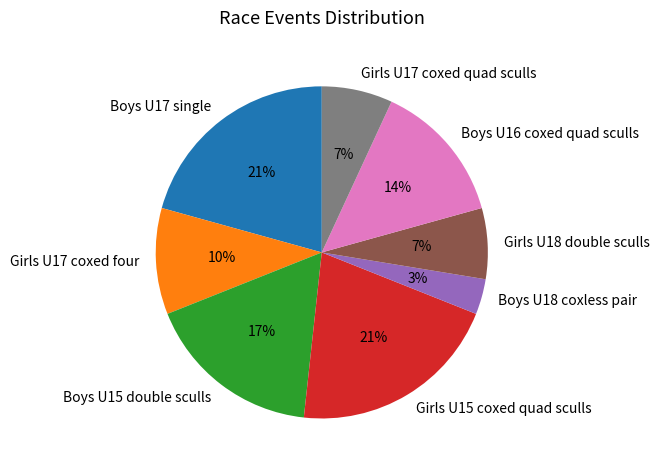

How many segments does this pie chart have?

8